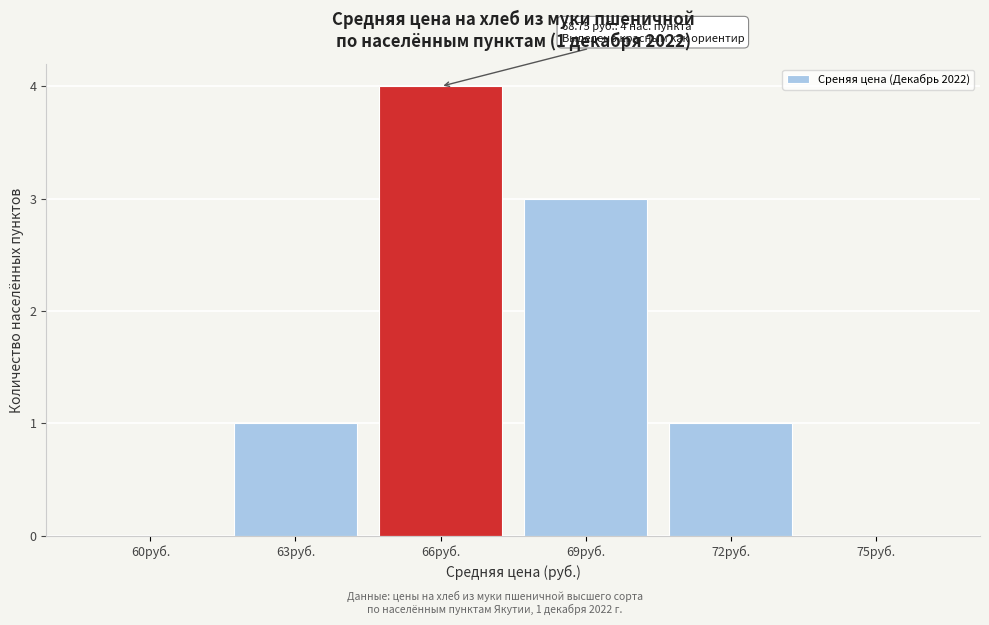

Reading left to right, list all the values displayed in this chart.

60руб.=0	63руб.=1	66руб.=4	69руб.=3	72руб.=1	75руб.=0